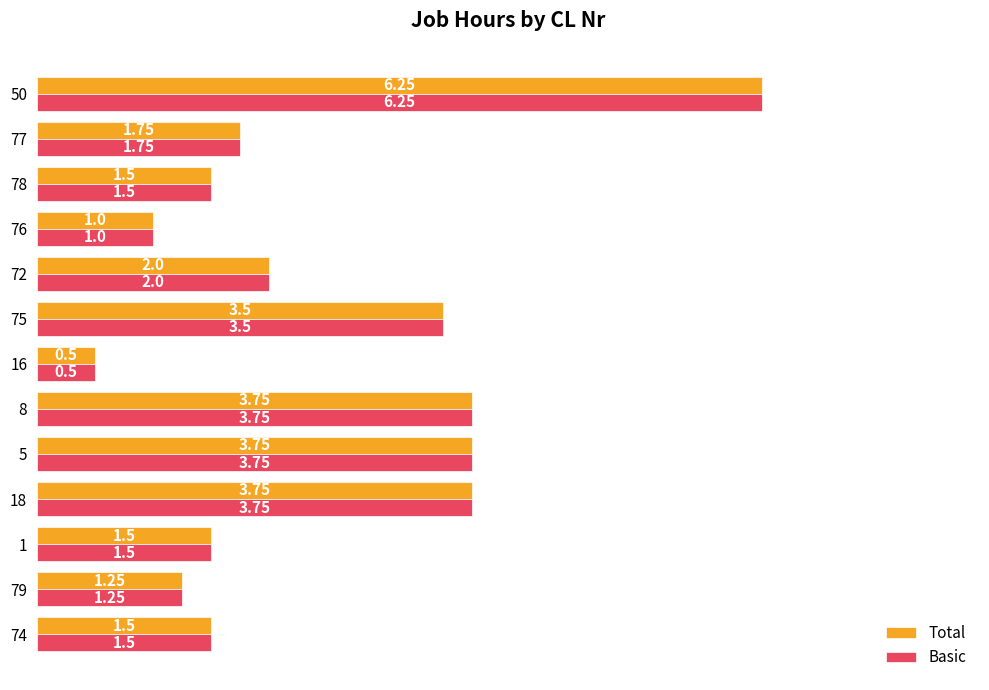

What is the average value of the Total series?

2.5